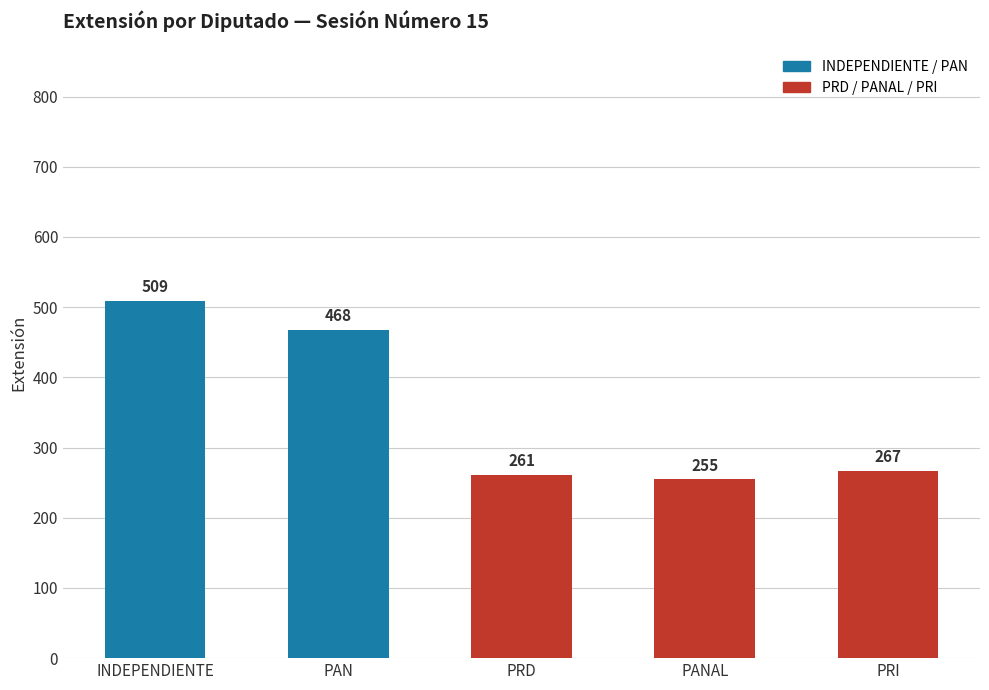

How many bars are there in total?

5